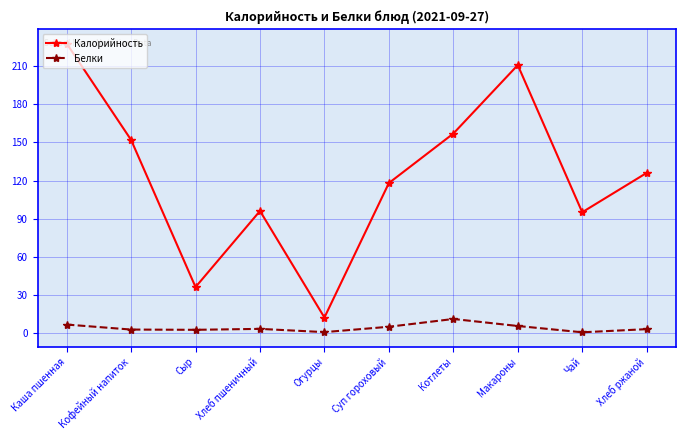

At which category is the sum across all series the highest?

Каша пшенная